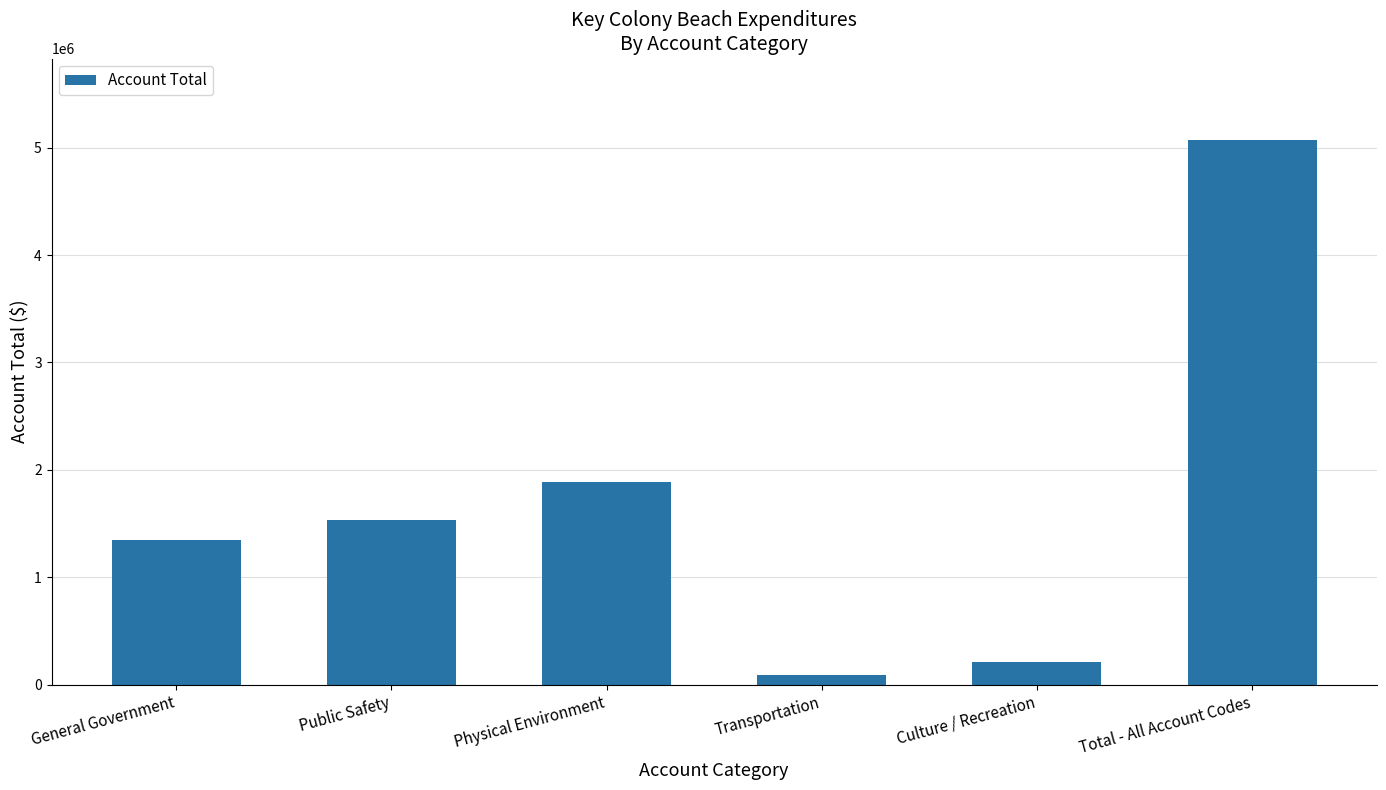

Where is the data nearest to the value 2580253?

Physical Environment